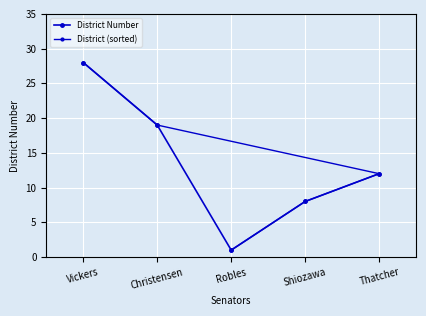

Count the number of categories in the chart.

5